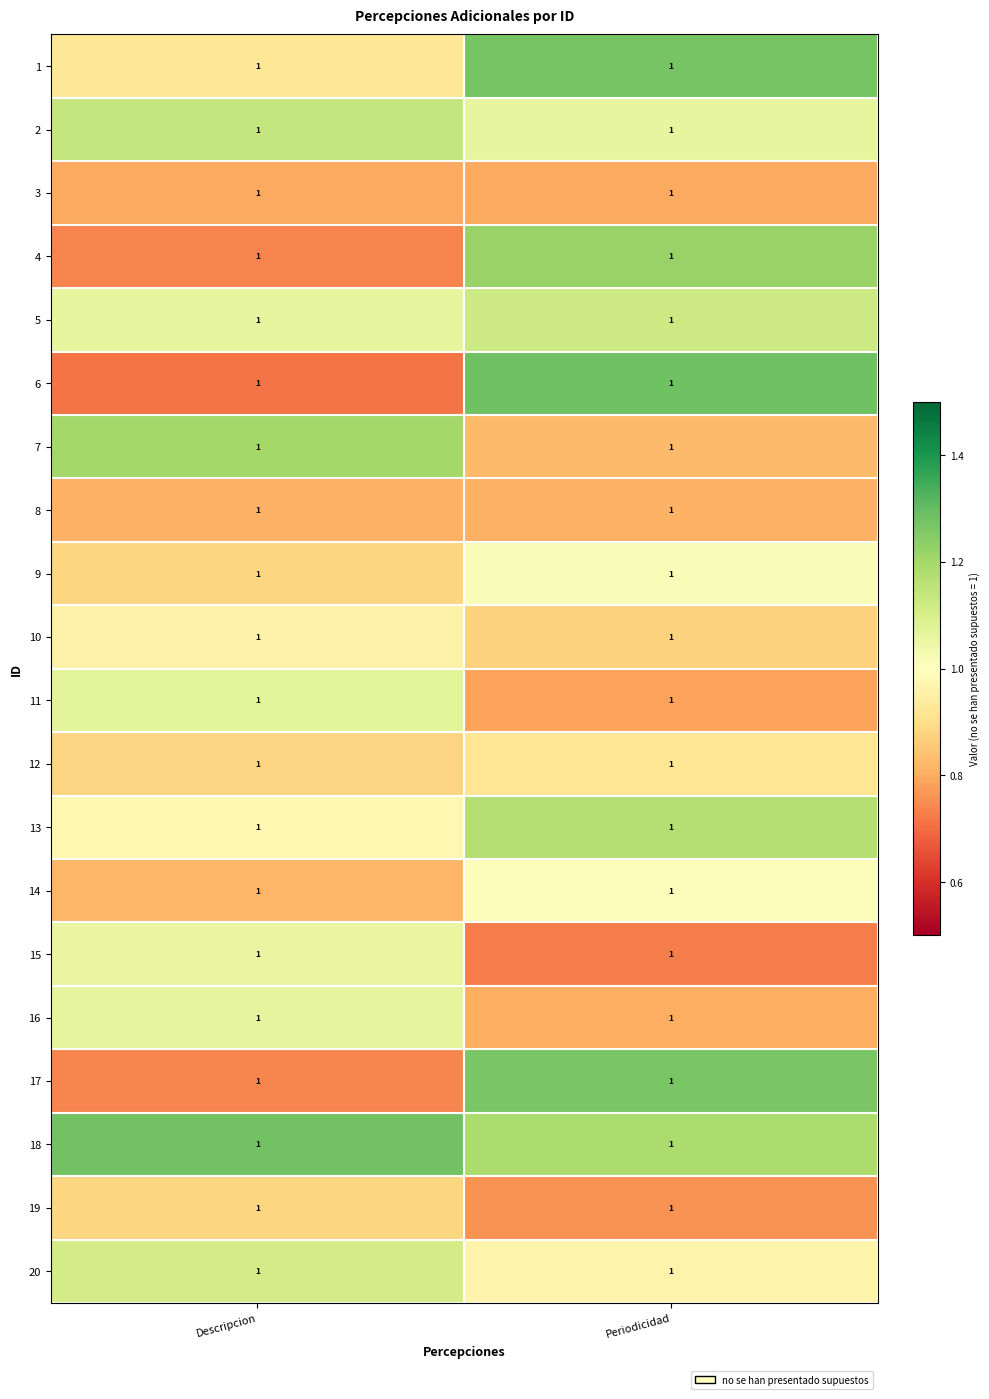

What is the total value across all series at Periodicidad?

19.9